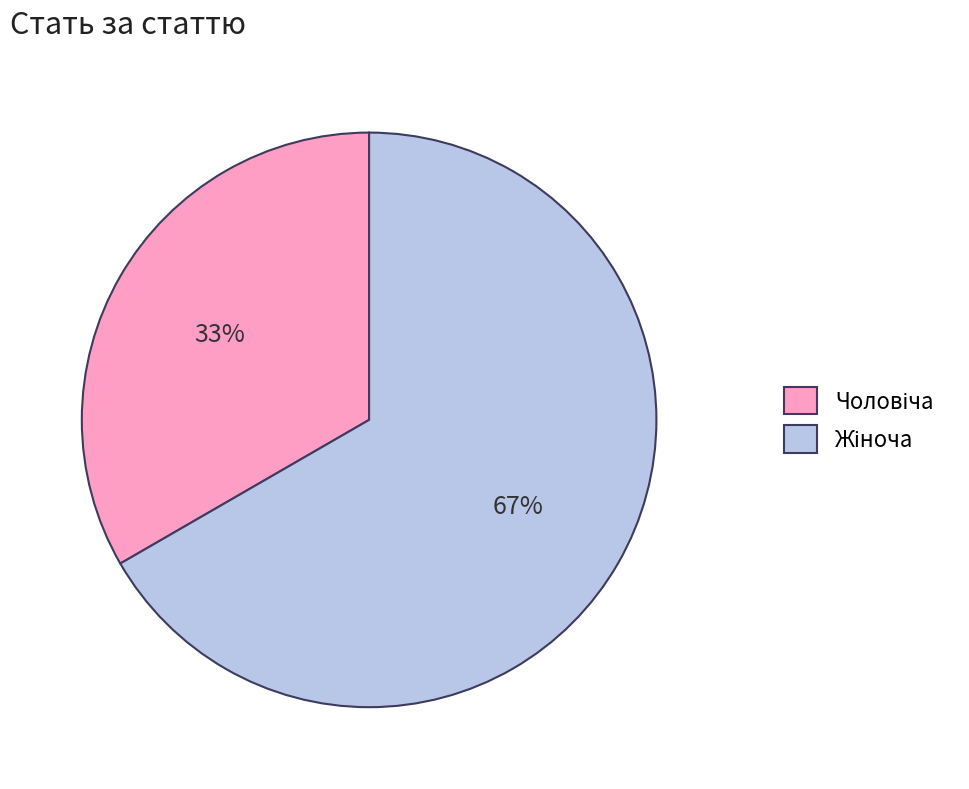

Is there a majority slice in this chart?

Yes